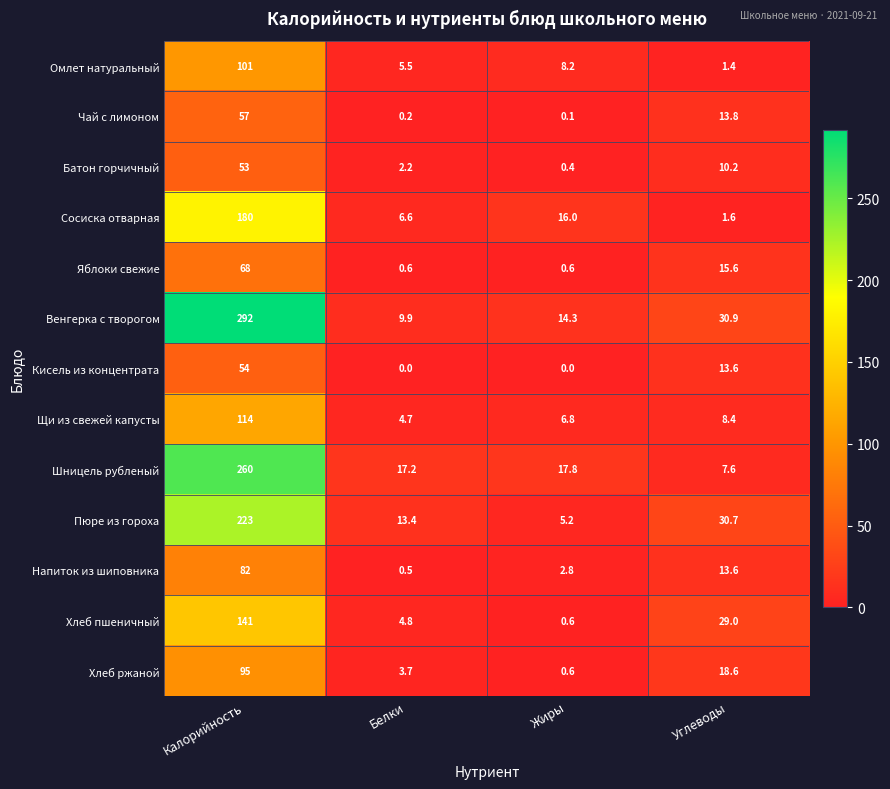

Where is Шницель рубленый nearest to the value 133?

Жиры